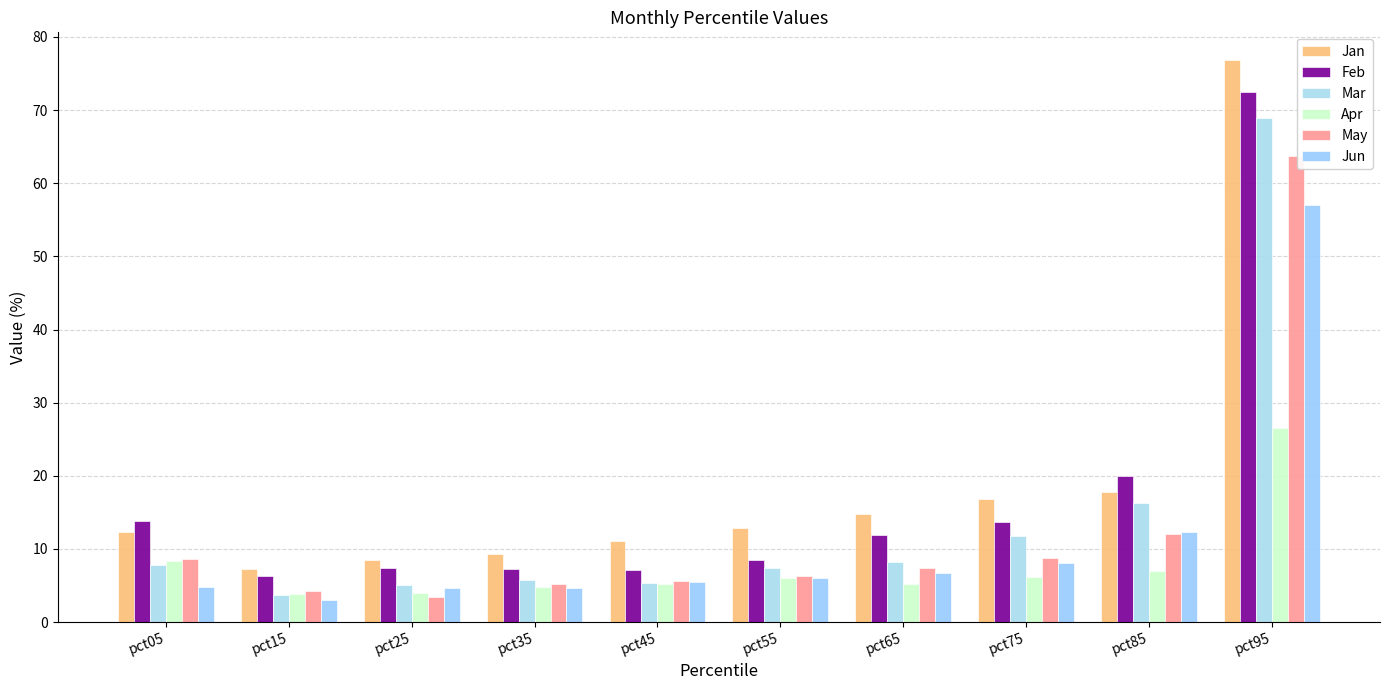

Which series changed the most between pct35 and pct75?

Jan